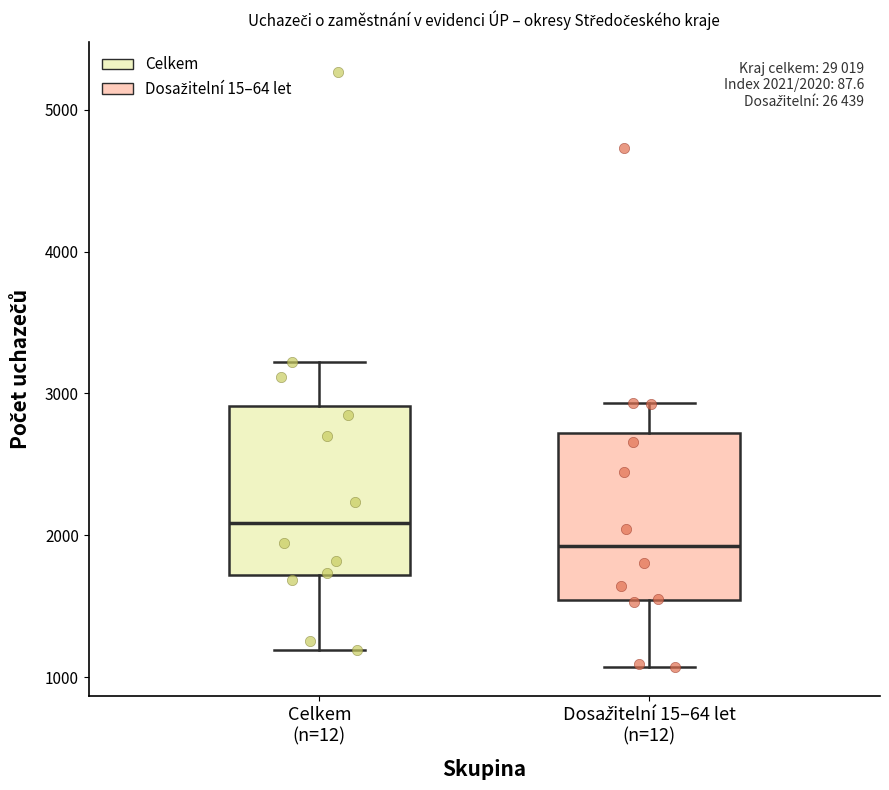

Which box has the lowest median line?

Dosažitelní 15–64 let (n=12)